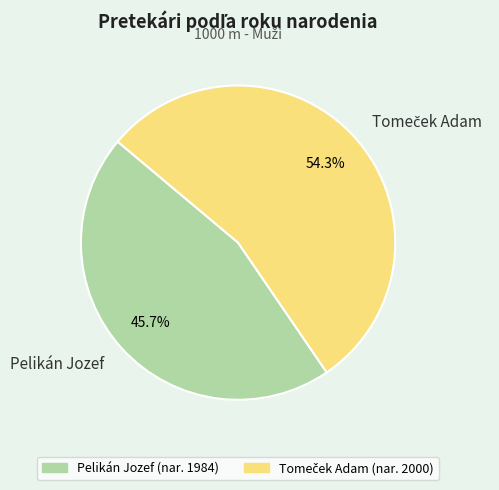

Which category has the smallest portion of the pie?

Pelikán Jozef